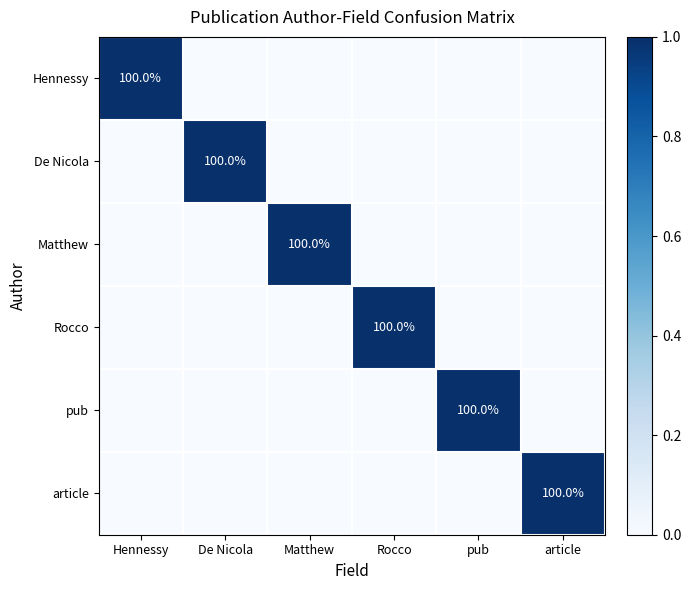

At how many categories does at least one series exceed 0?

6